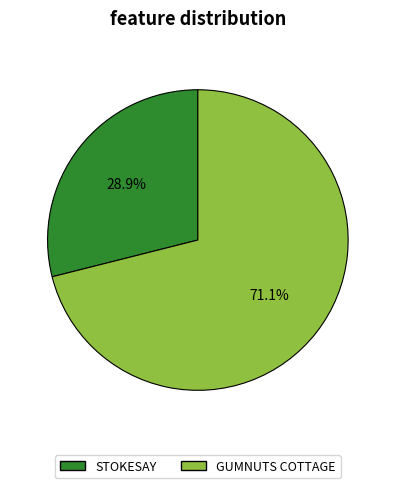

Does GUMNUTS COTTAGE account for over 50% of the chart?

Yes